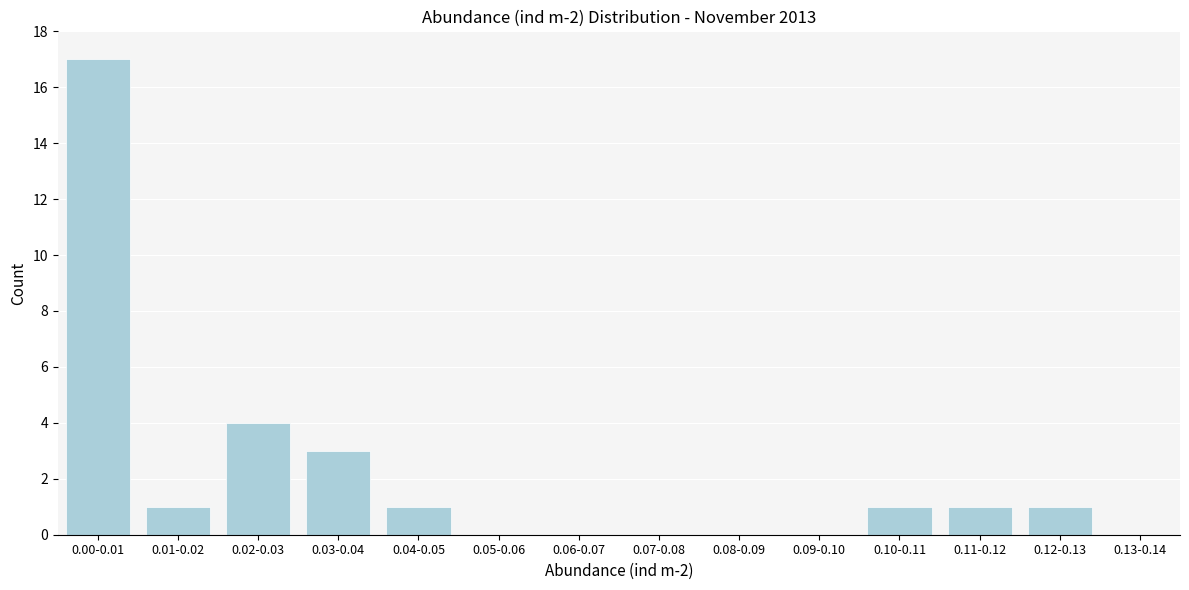

Reading right to left, transcribe all the data shown in this chart.

0.13-0.14=0	0.12-0.13=1	0.11-0.12=1	0.10-0.11=1	0.09-0.10=0	0.08-0.09=0	0.07-0.08=0	0.06-0.07=0	0.05-0.06=0	0.04-0.05=1	0.03-0.04=3	0.02-0.03=4	0.01-0.02=1	0.00-0.01=17